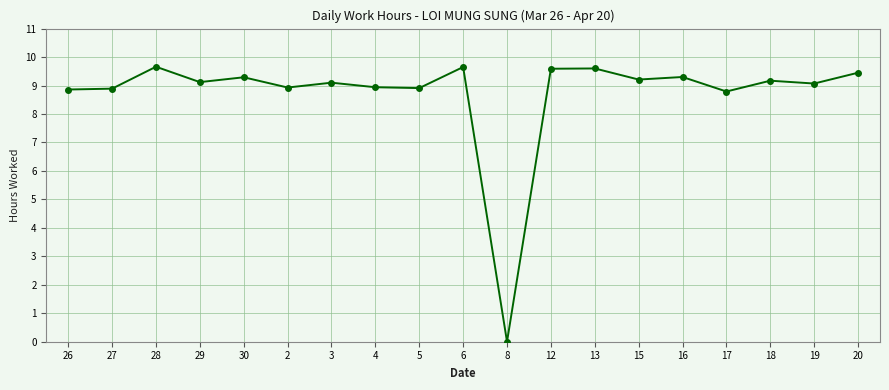

Is this an area chart (filled region under the line)?

No